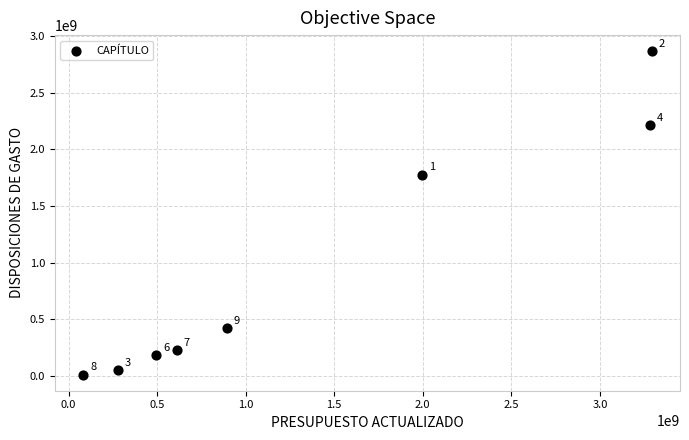

What Y value in the scatter plot is closest to 1439340158?

1776767811